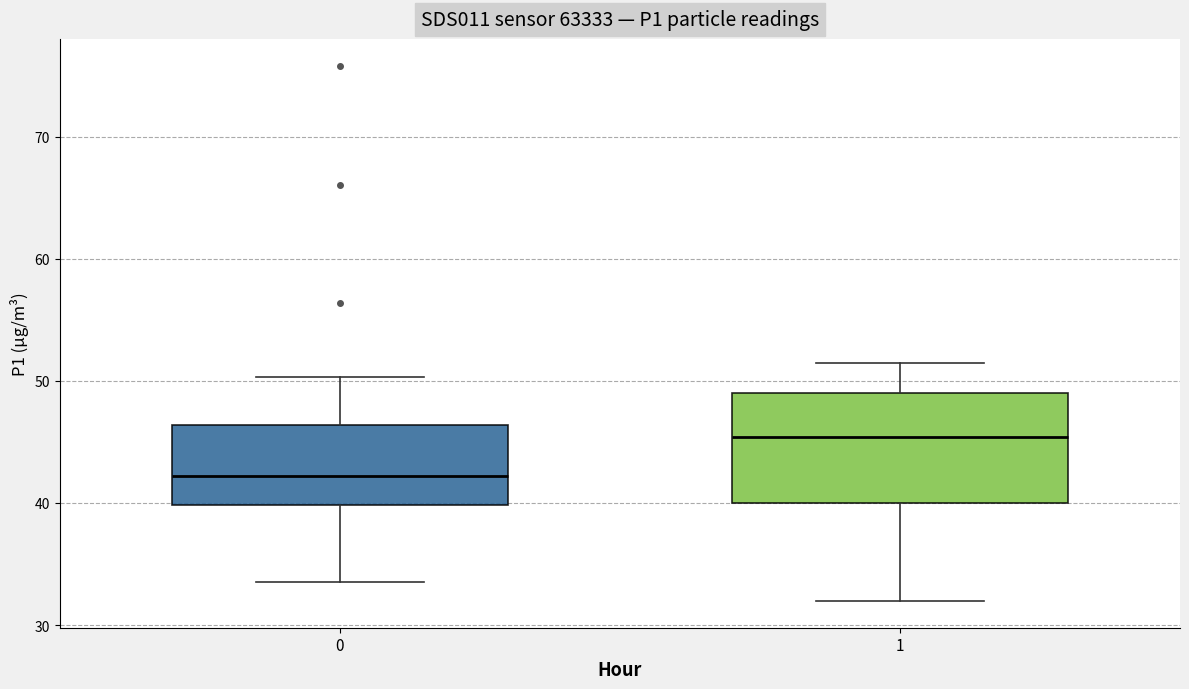

Reading left to right, read every box against the y-axis: the position of its median line, the range the box covers, and the ends of its whiskers. The values are not printed on the chart, so give them approximately, as read against the axis.

0: median 42, box 40 to 46, whiskers 34 to 50
1: median 45, box 40 to 49, whiskers 32 to 52